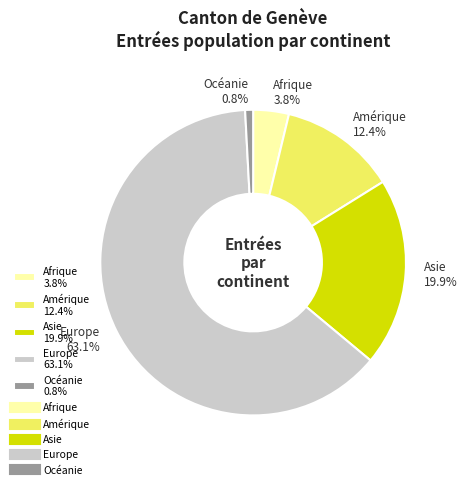

How many slices are in this pie chart?

5